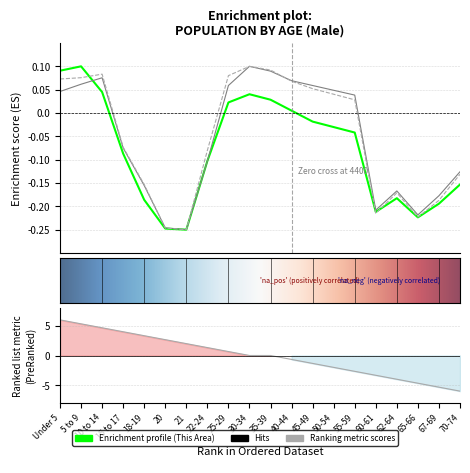

Where do Ohio and This Area first cross each other?

5 to 9 and 10 to 14